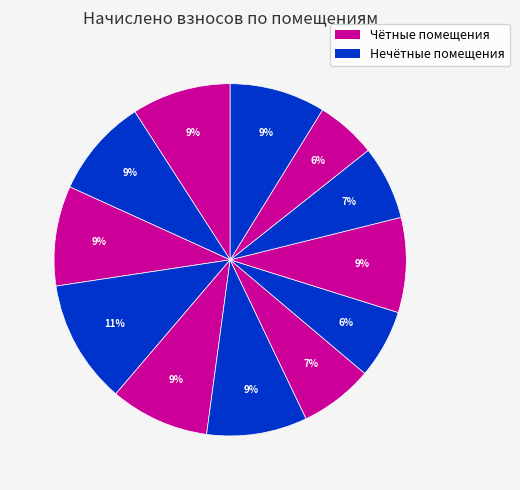

How many slices are in this pie chart?

12